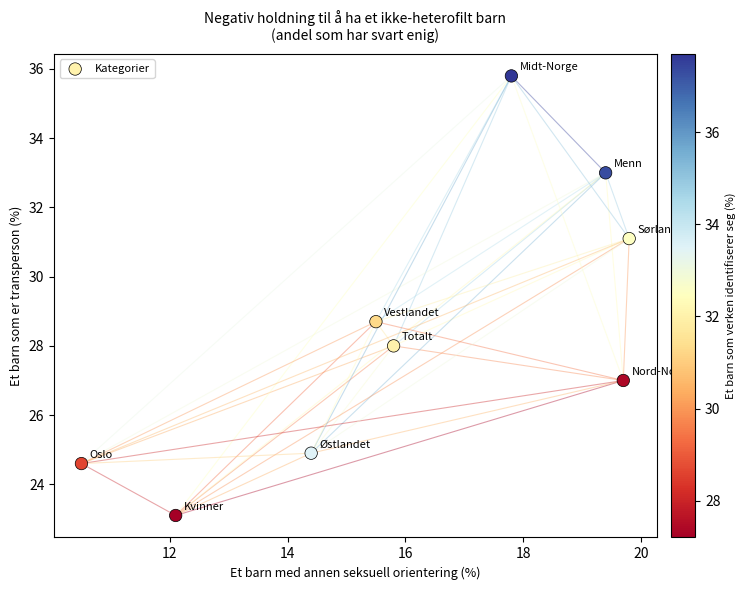

What is the range of X values (max minus min)?

9.3